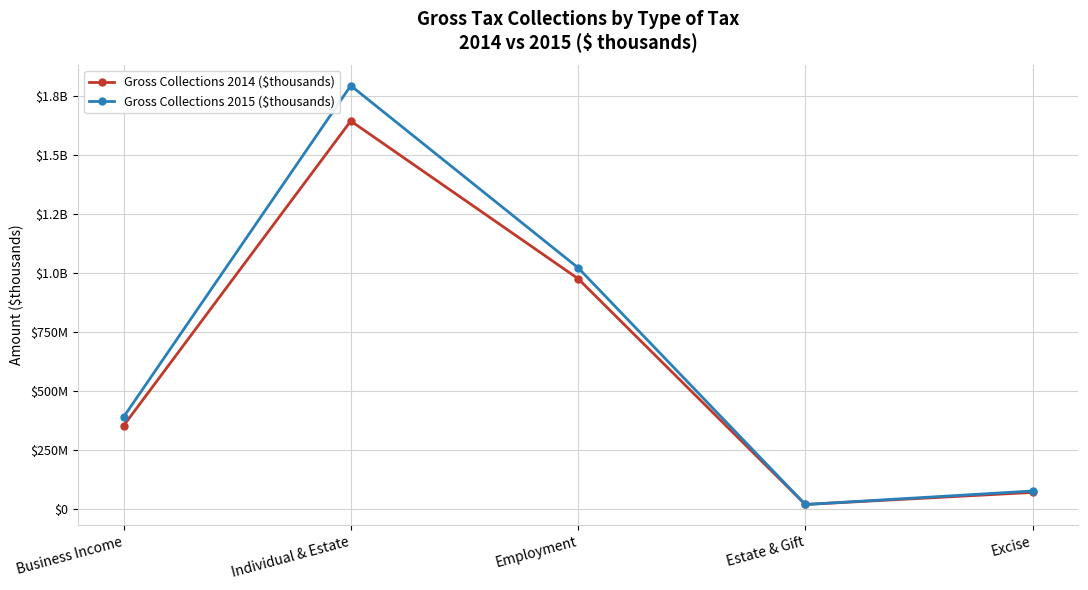

Is this an area chart (filled region under the line)?

No